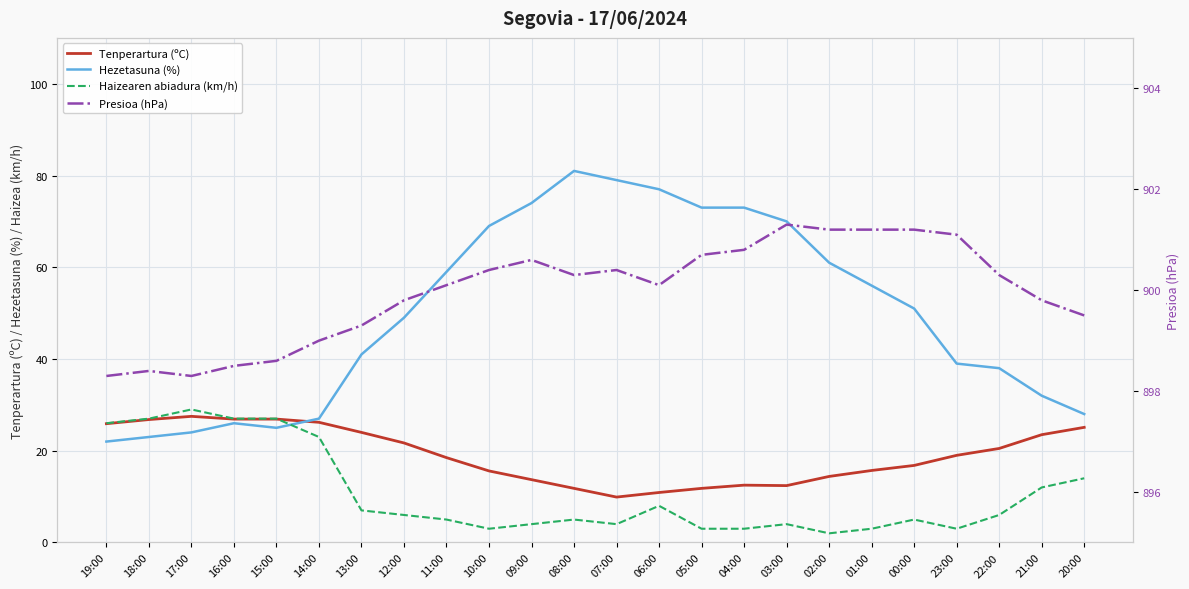

True or false: Haizearen abiadura (km/h) and Presioa (hPa) cross at least once.

False